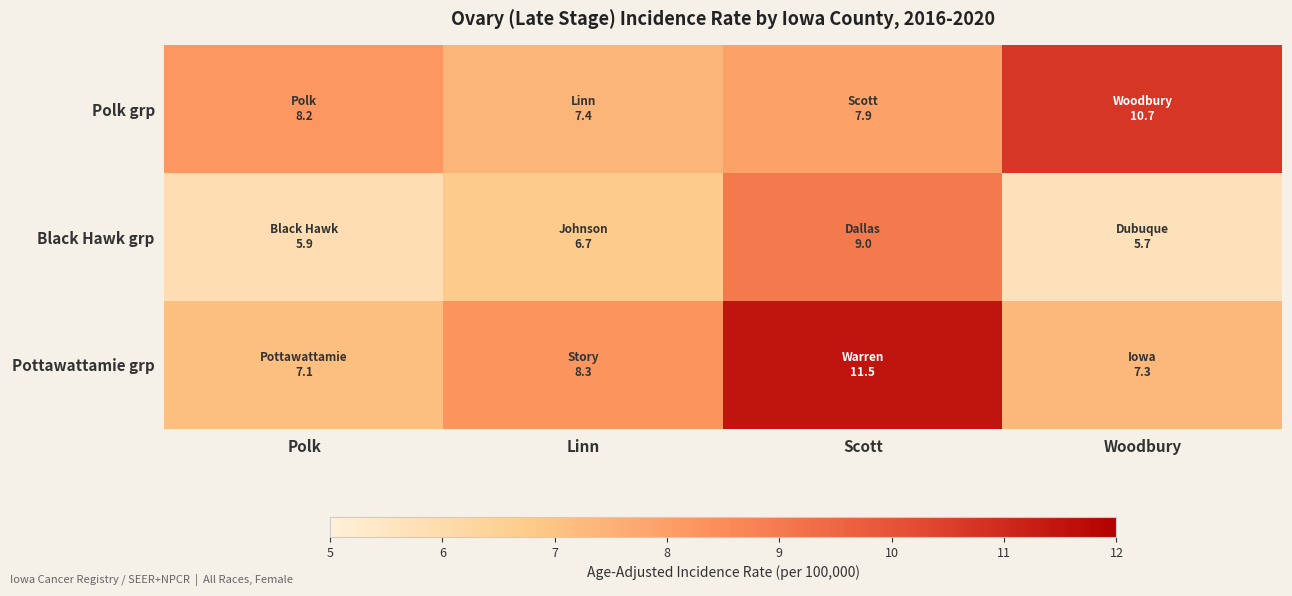

List the series in order of their peak value, highest first.

Pottawattamie grp, Polk grp, Black Hawk grp